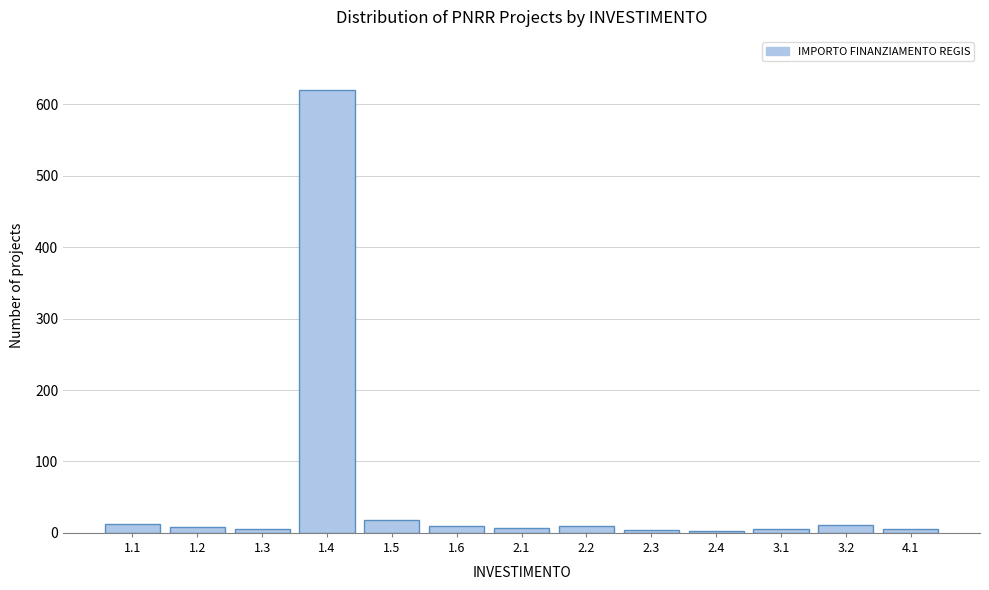

What is the greatest value displayed?

620